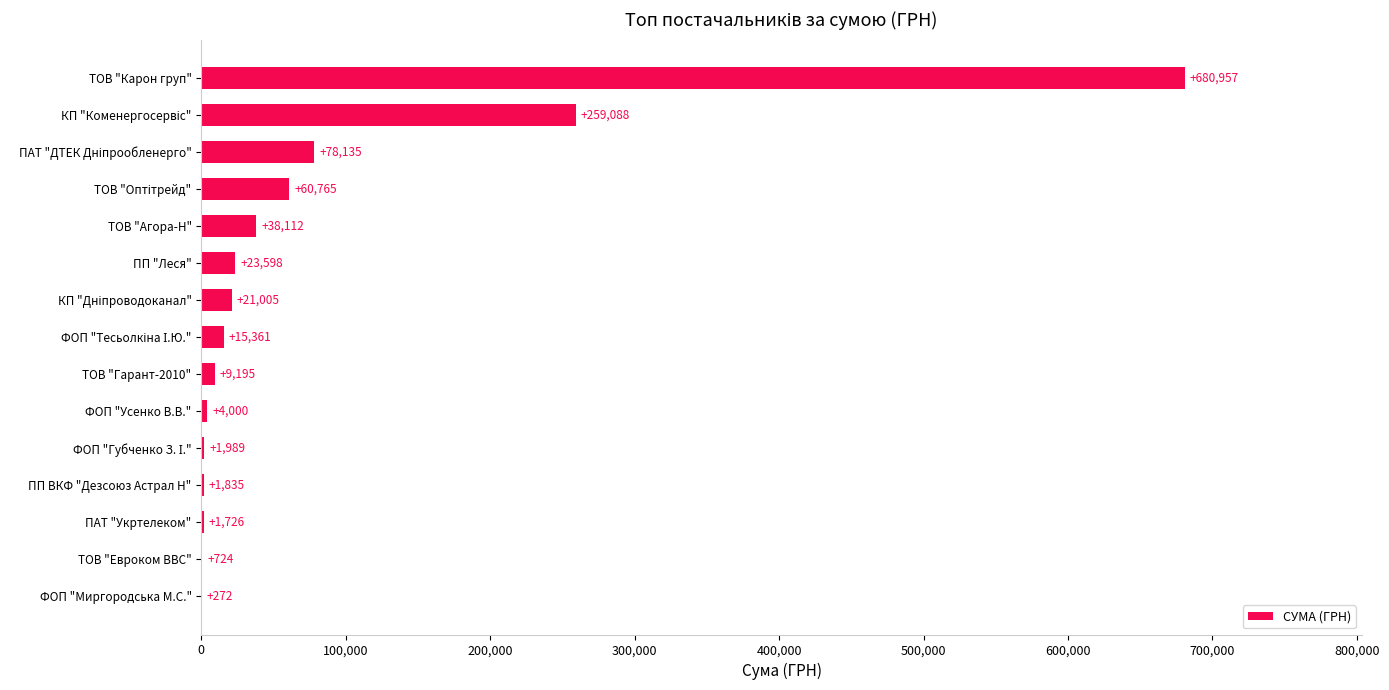

Between ПП "Леся" and ТОВ "Евроком ВВС", which is larger?

ПП "Леся"